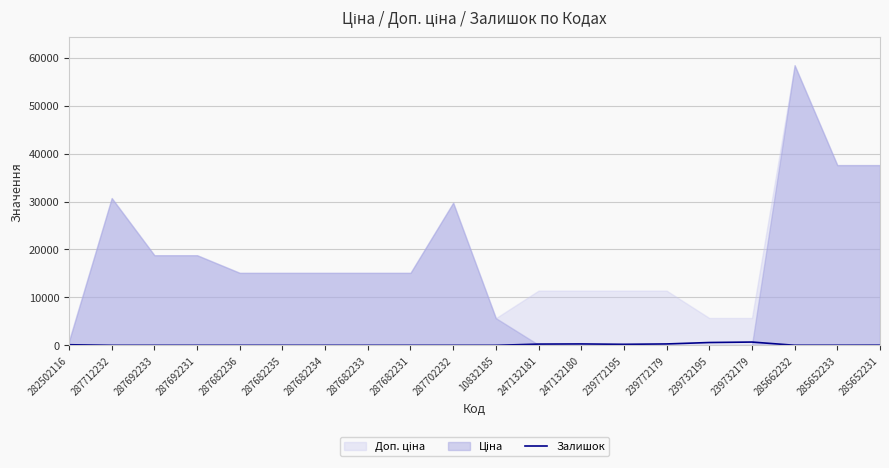

How many points are lower than both their immediate neighbors (excluding endpoints)?

2